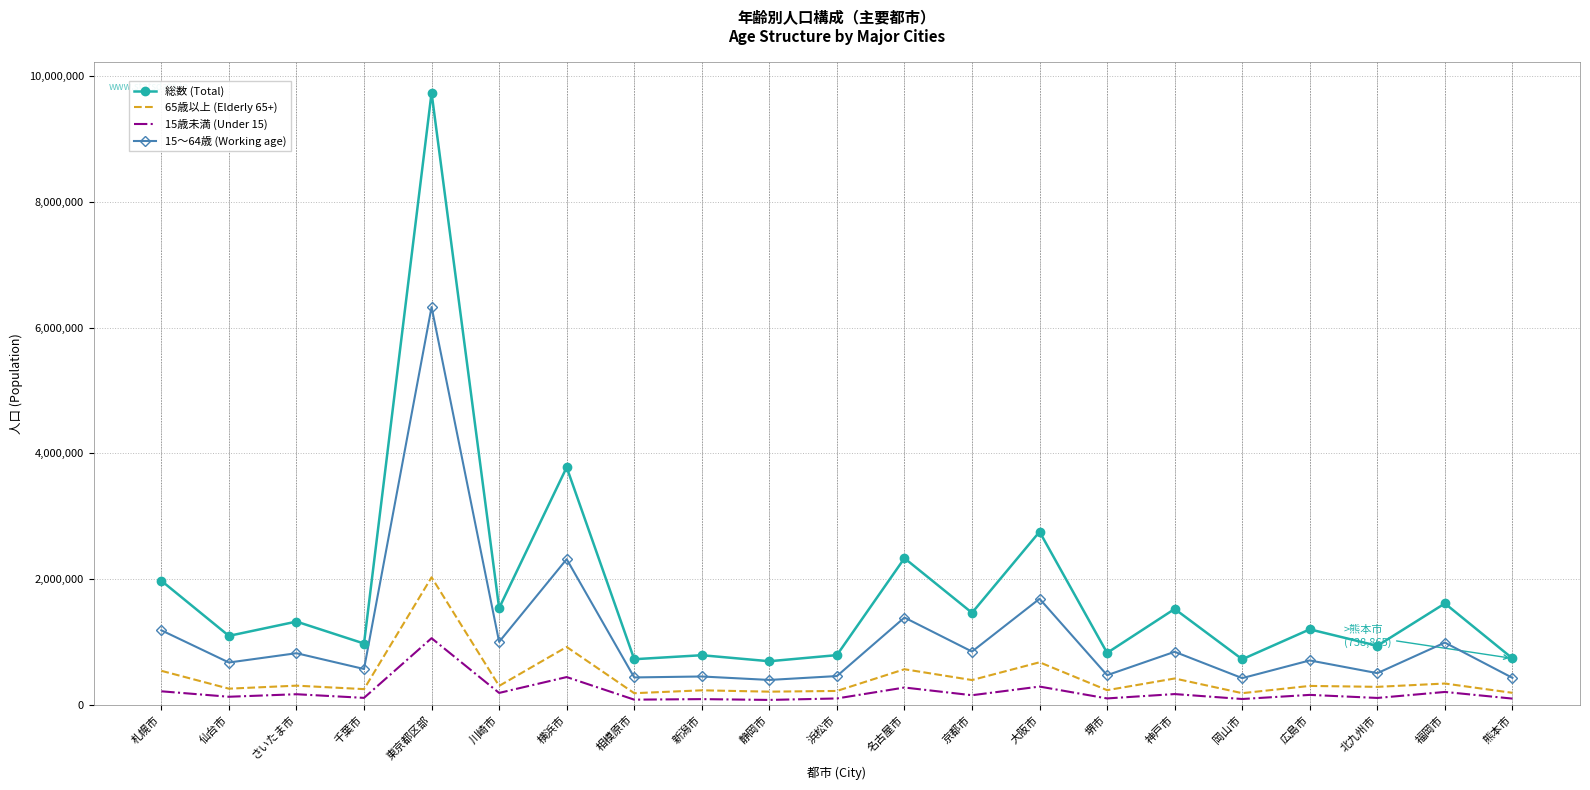

What is the highest value of the 総数 (Total) series?

9733276